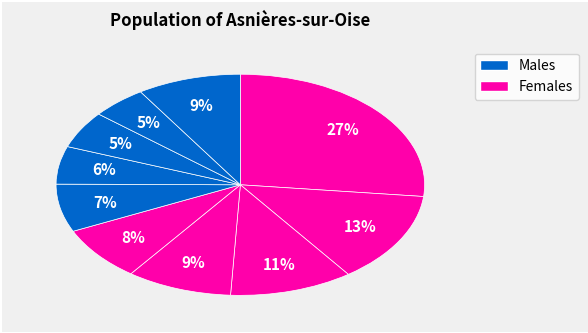

Is there a majority slice in this chart?

No